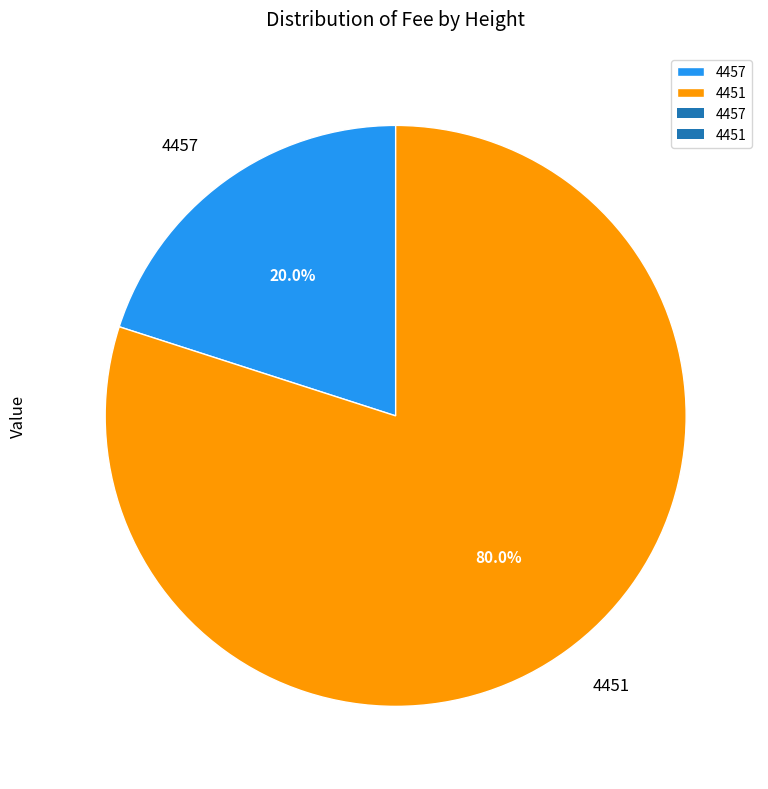

How many slices are in this pie chart?

2